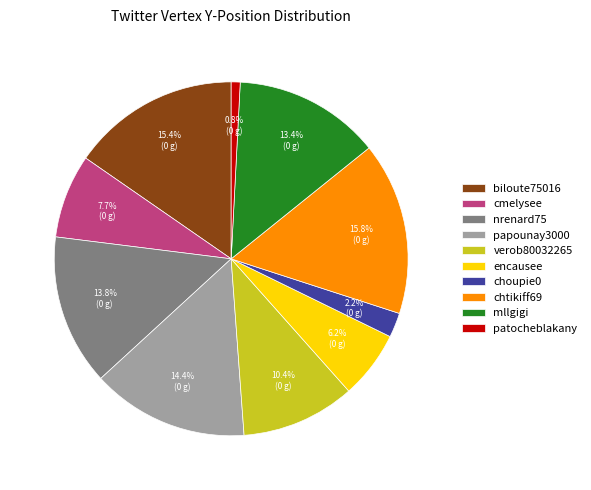

What is the ratio of the value at chtikiff69 to the value at papounay3000?

1.1